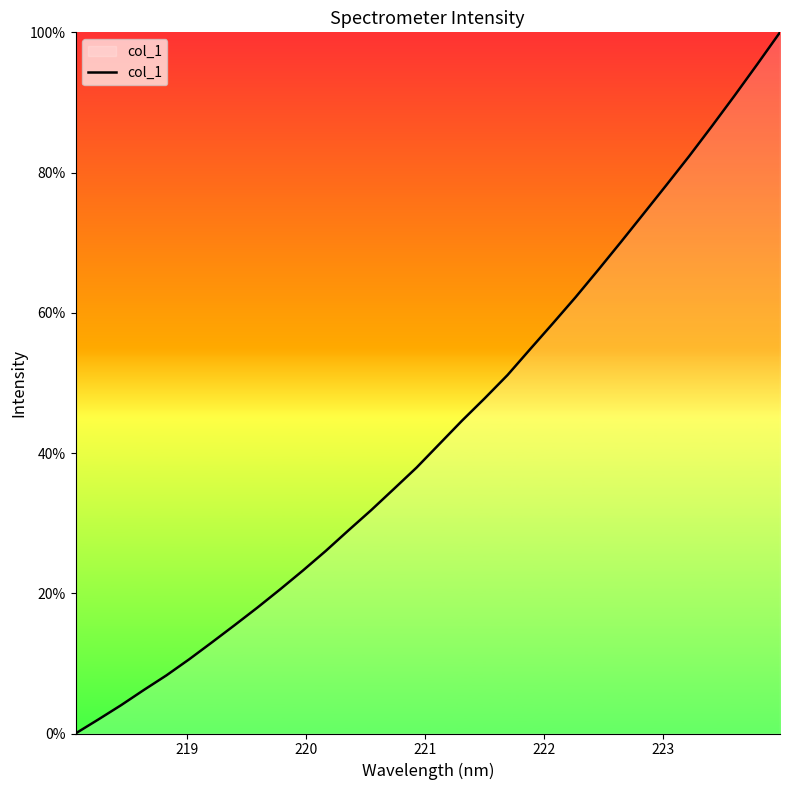

What is the greatest value displayed?

100.0